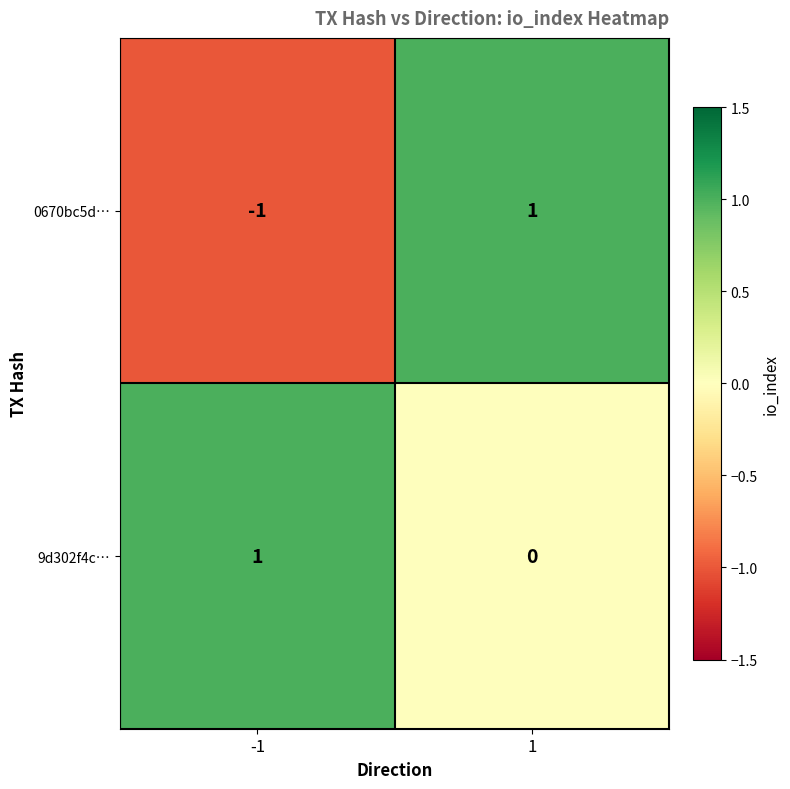

List the labels in order of 0670bc5d… value, largest first.

1, -1